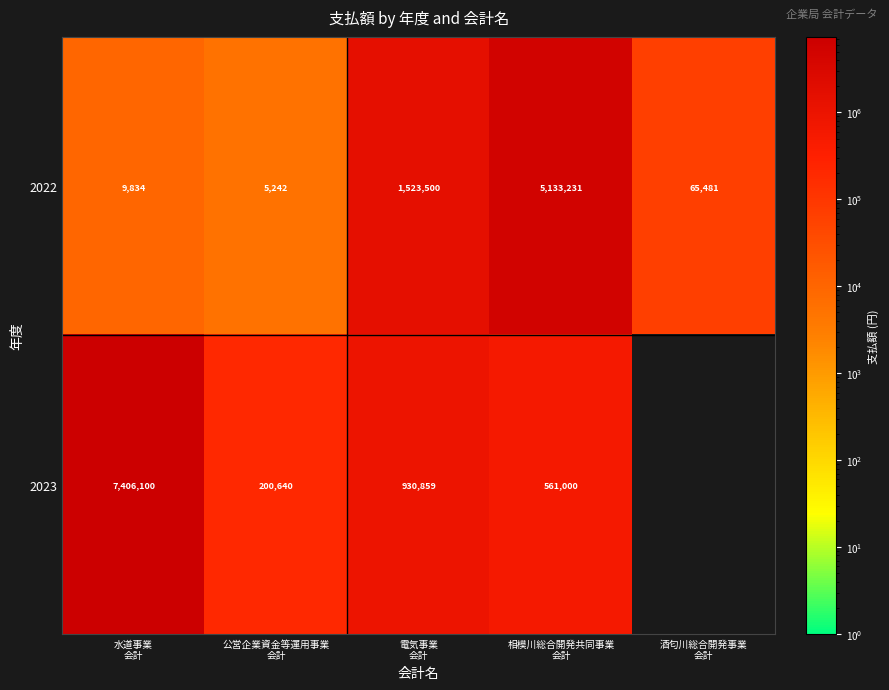

What is the sum of all 2022 values?

6737288